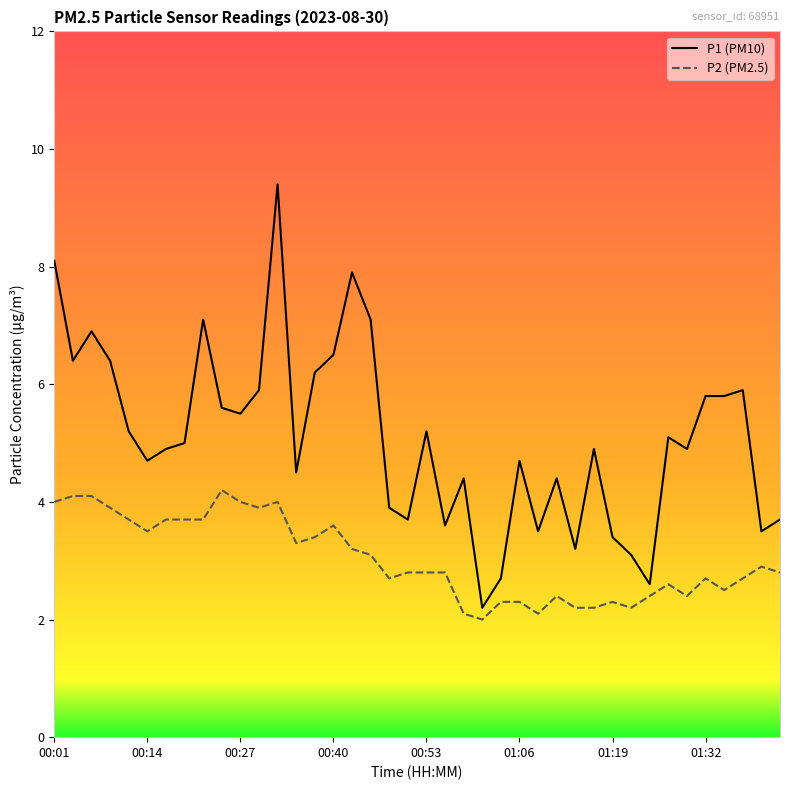

At how many categories does at least one series exceed 7?

5